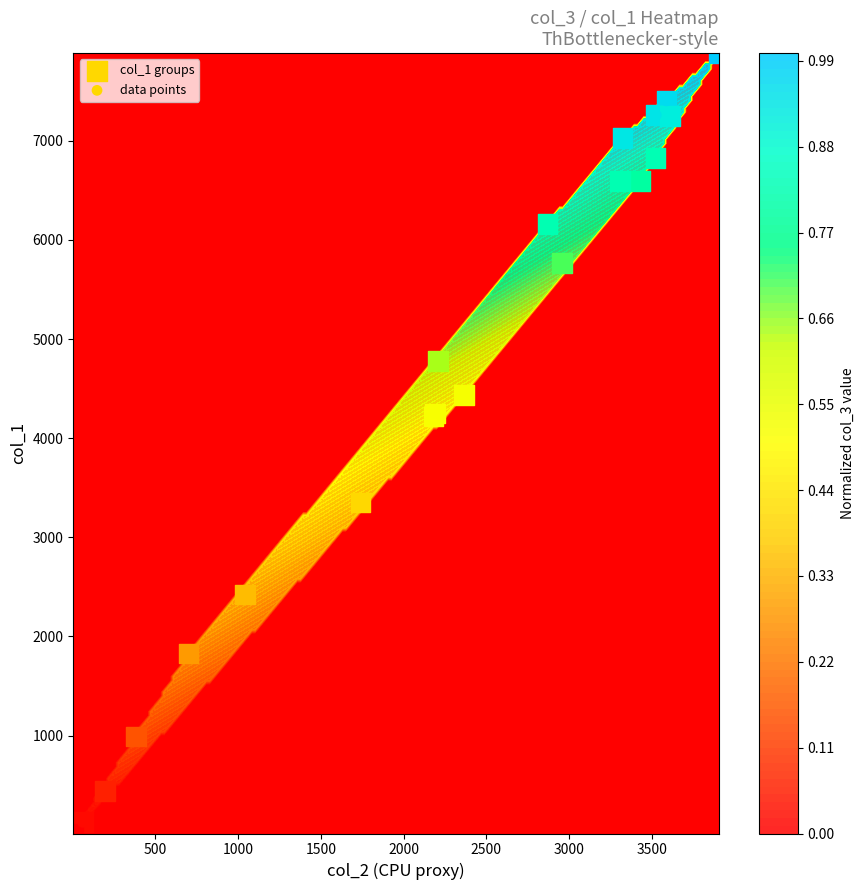

List the series in order of their peak value, highest first.

col_1 groups, data points